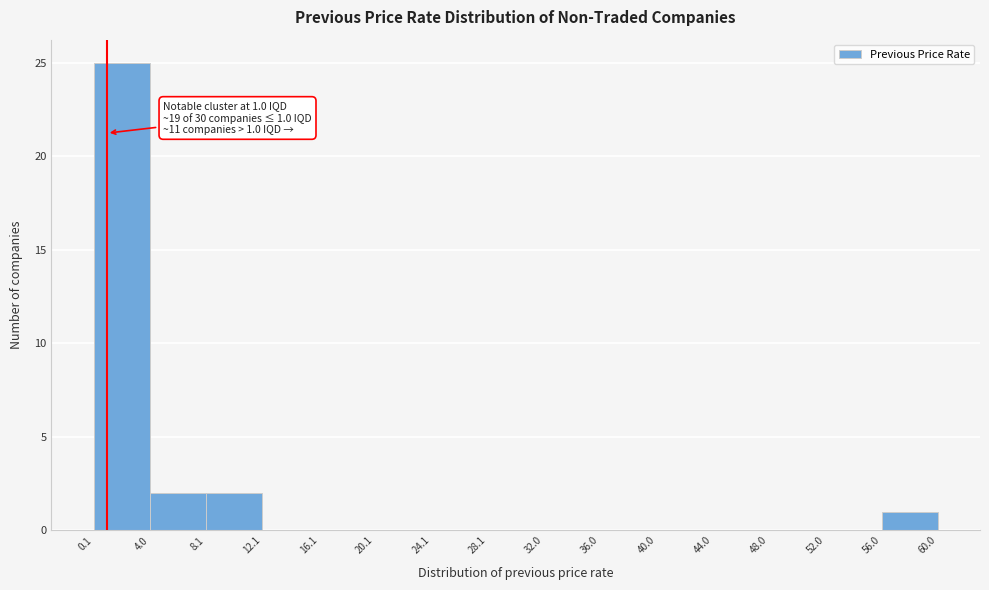

Which range on the x-axis has the tallest bar?

0.1 to 4.0